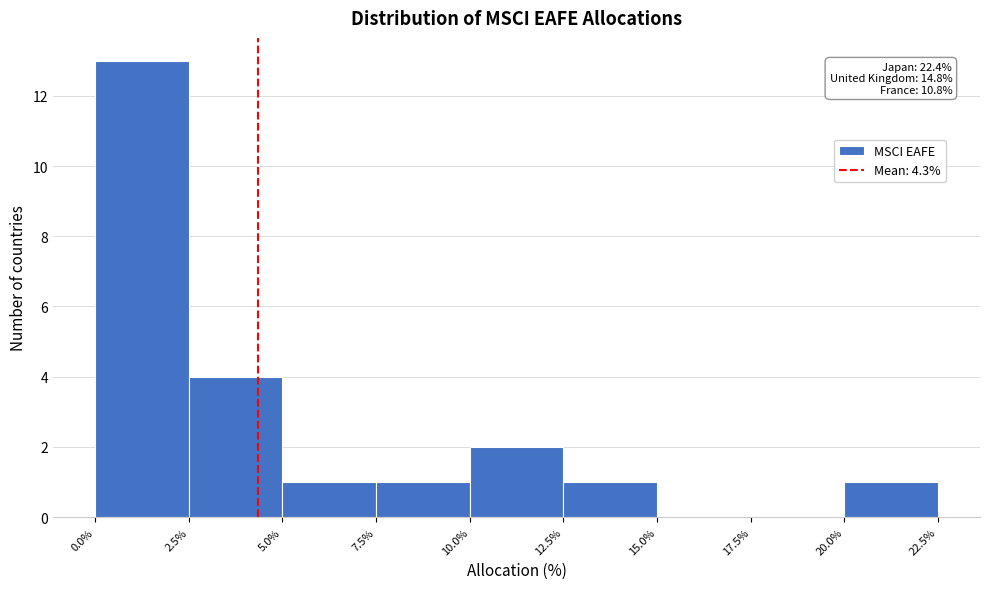

Over which range of the x-axis is the bar tallest?

0.0% to 2.5%